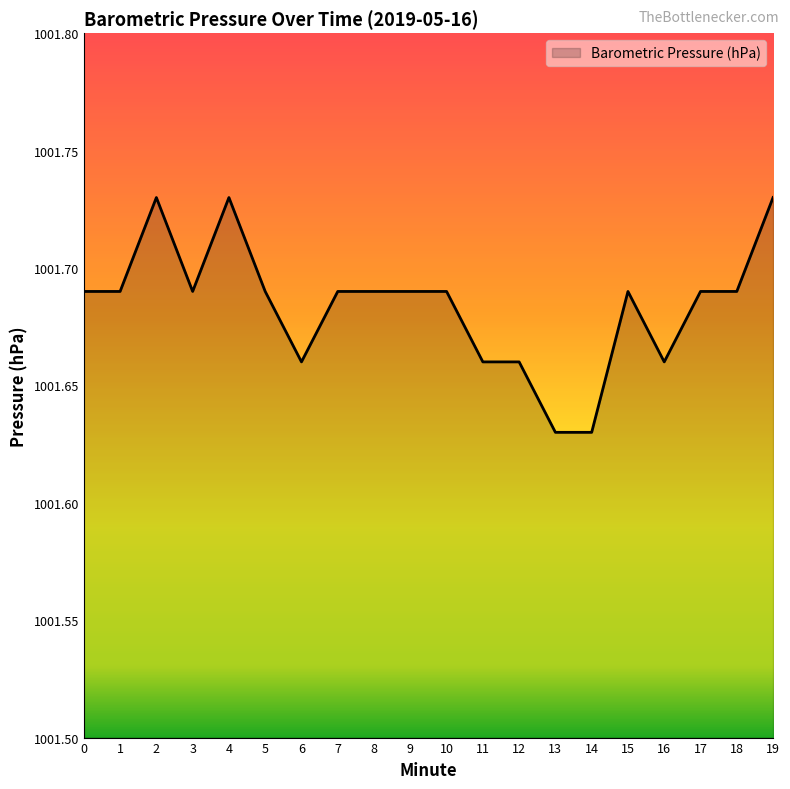

Approximately how many times larger is the value at 6 compared to 15?

1.0